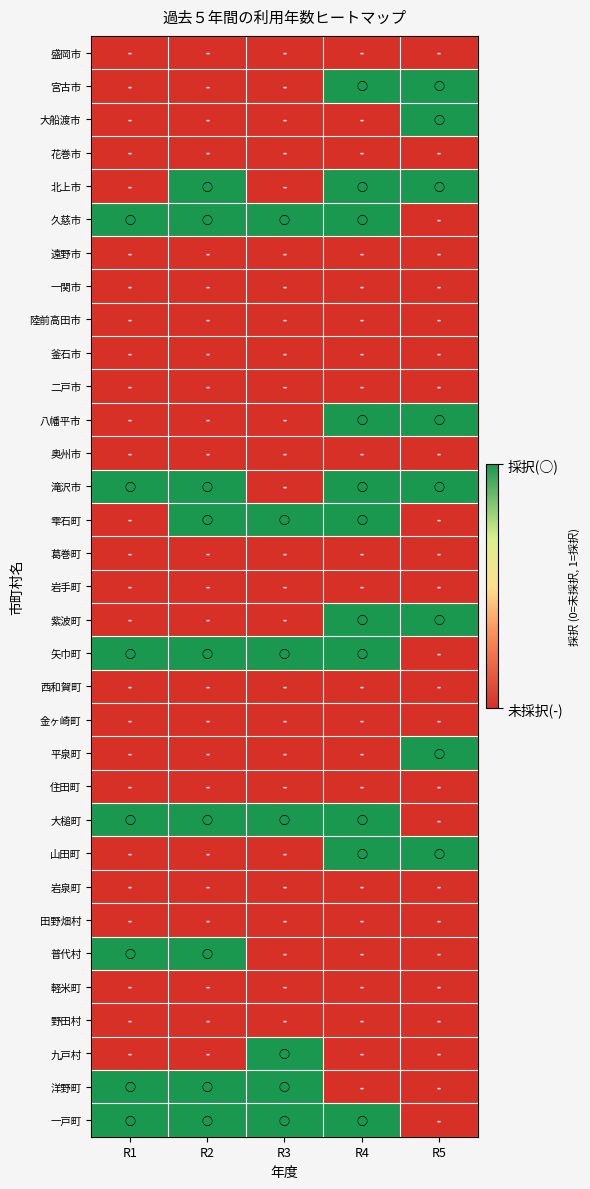

How many distinct data groups are displayed?

33